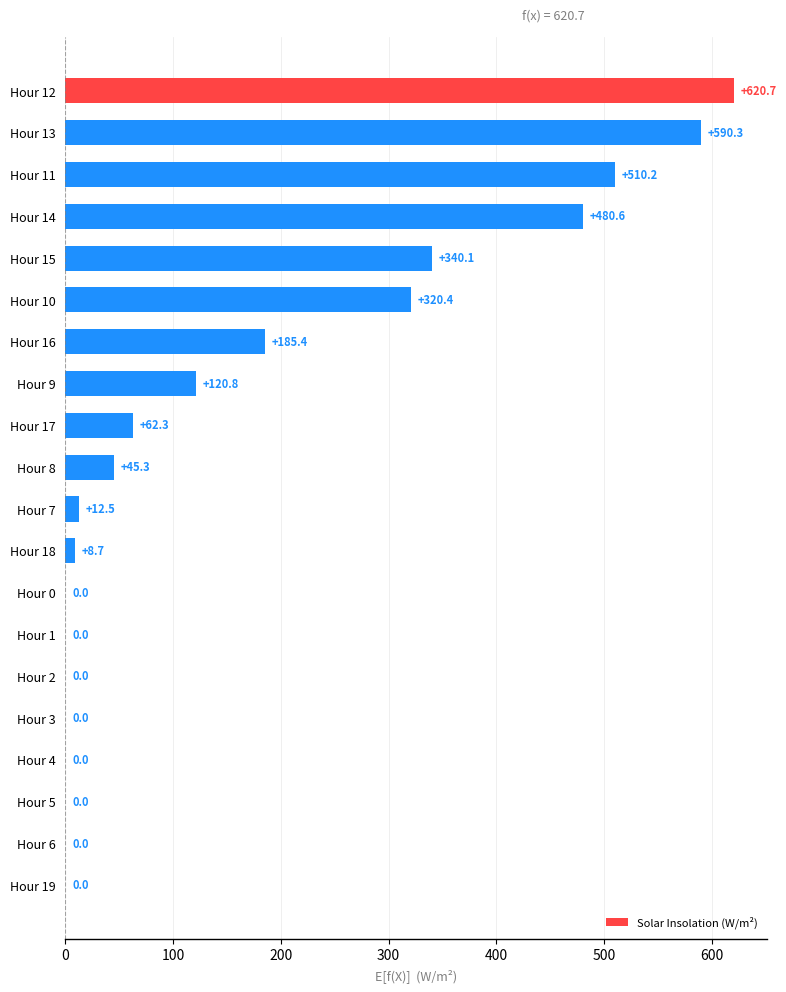

How many categories are shown in the chart?

20